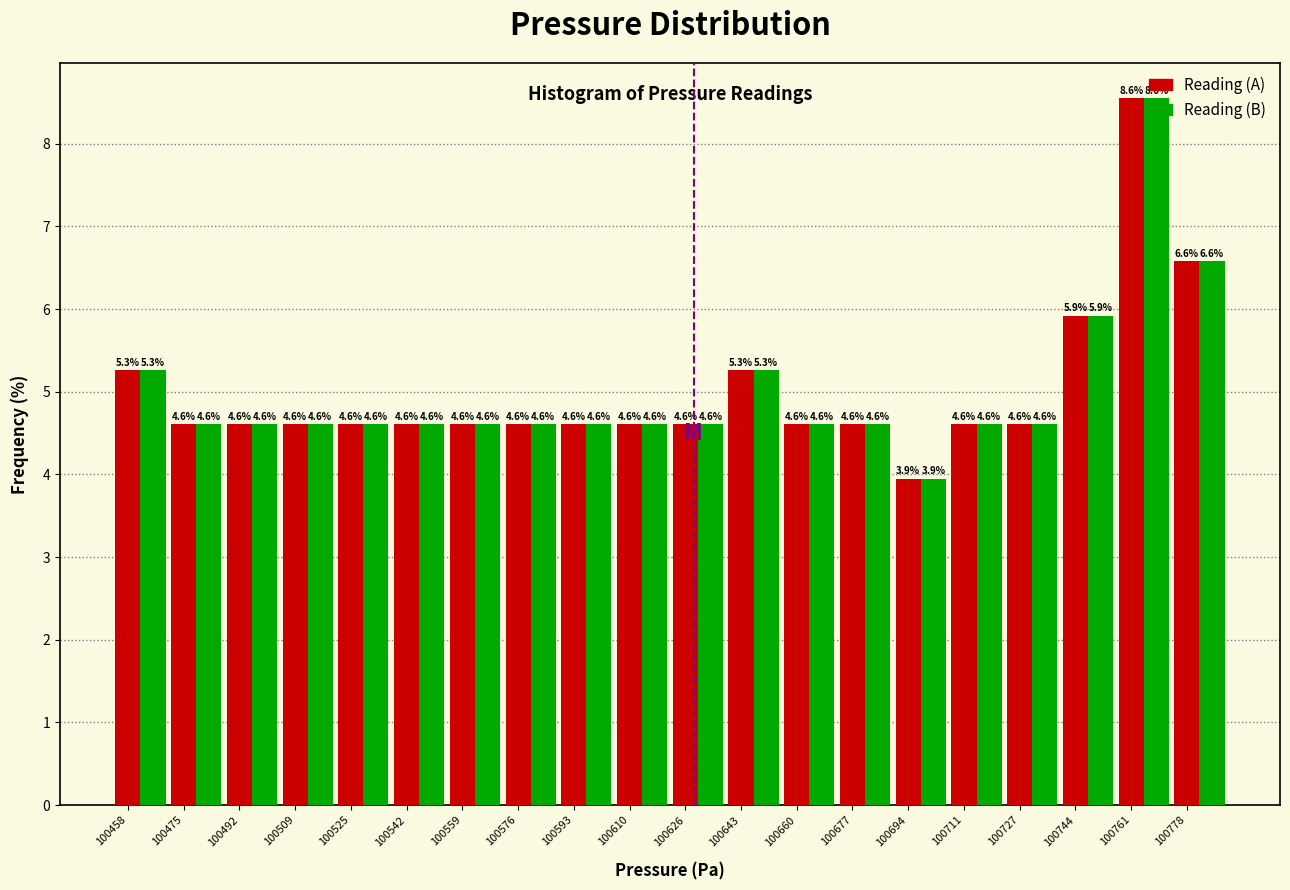

What is the greatest value displayed?

8.6